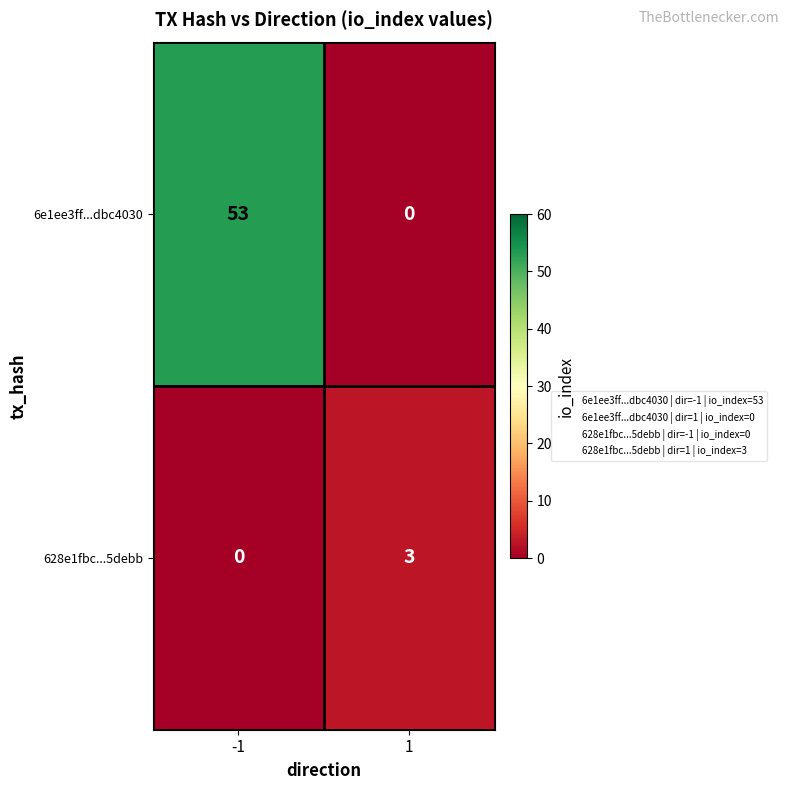

List the series in order of their overall mean, lowest first.

628e1fbc...5debb, 6e1ee3ff...dbc4030